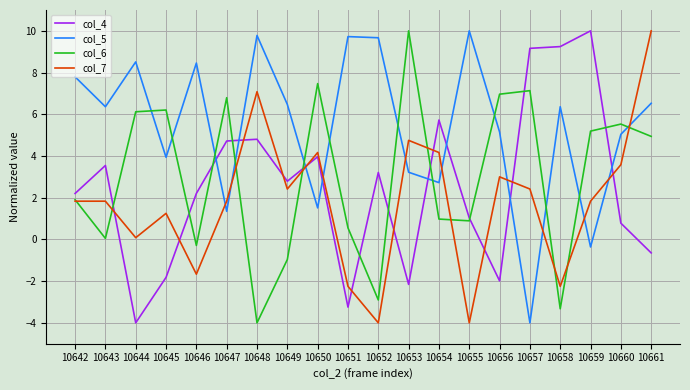

What value does the col_7 series have at 10649?

2.4